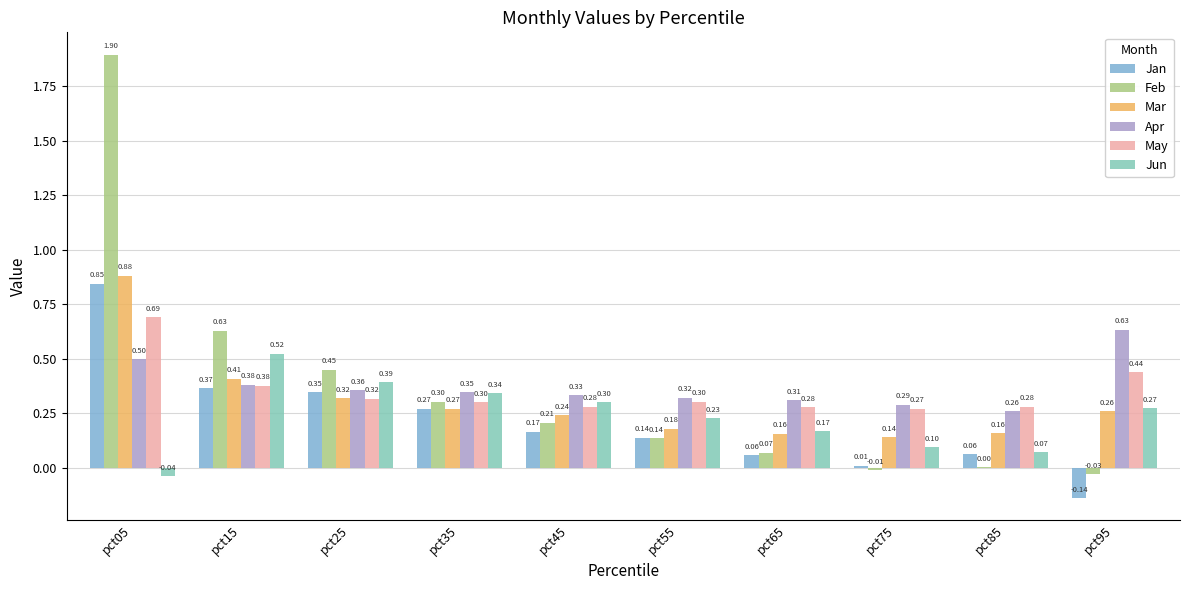

The May series shows 0.3 at pct55. True or false?

True